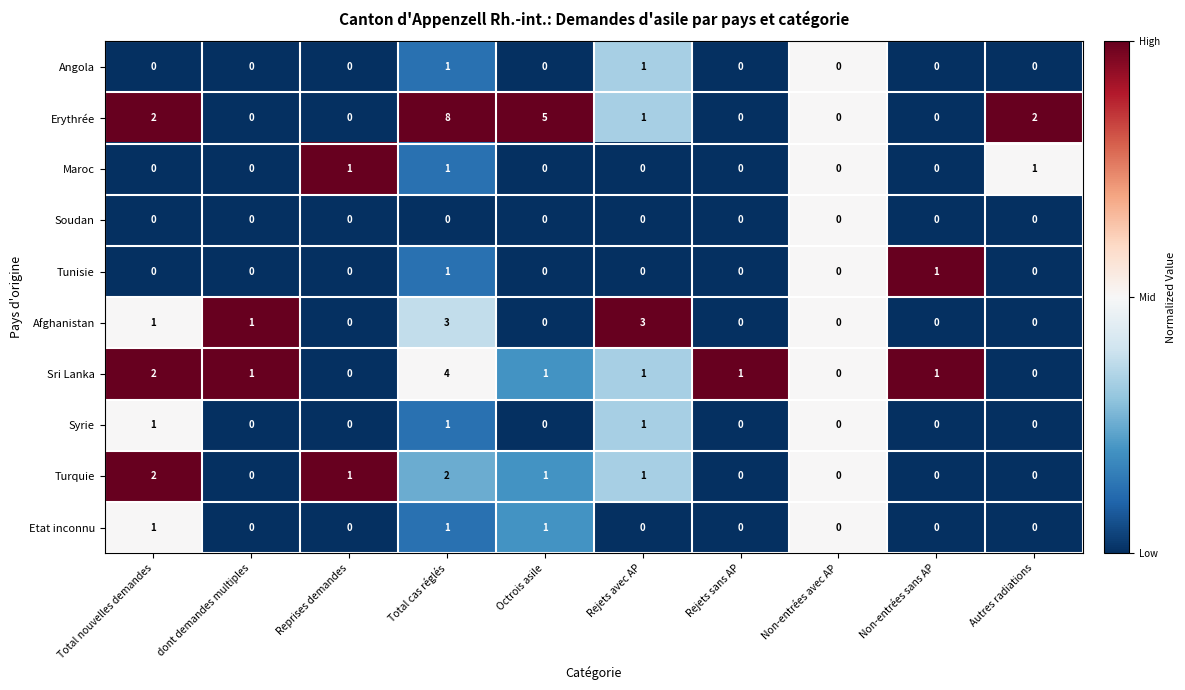

What is the difference between the maximum and second lowest values in the Erythrée series?

8